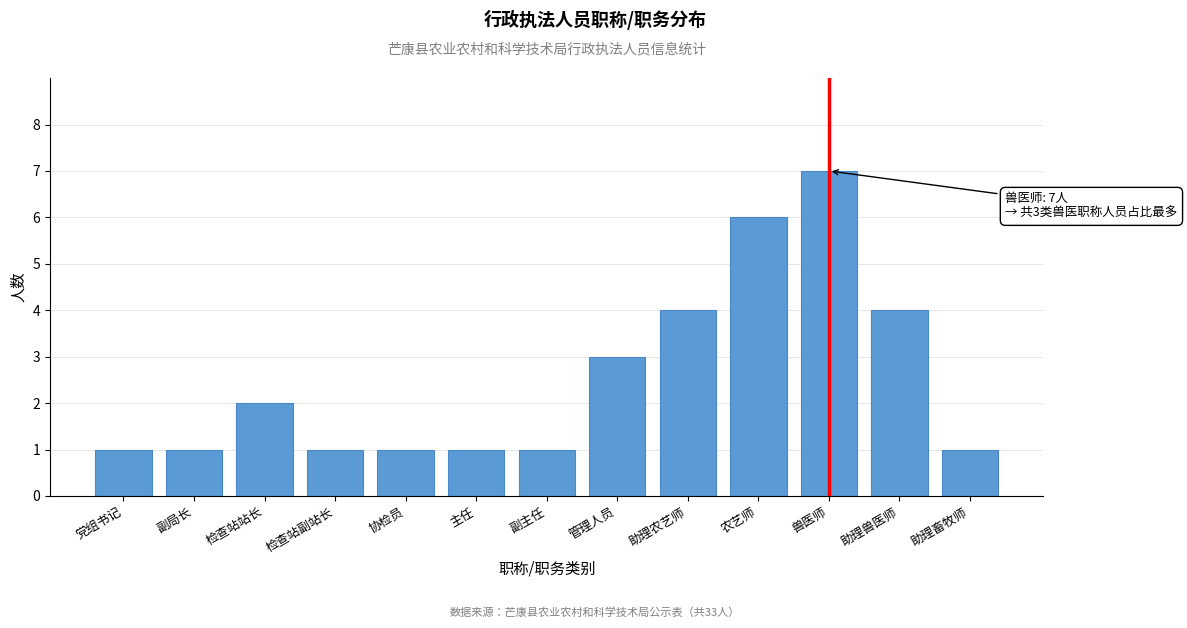

Reading right to left, extract all data points from this chart.

助理畜牧师=1	助理兽医师=4	兽医师=7	农艺师=6	助理农艺师=4	管理人员=3	副主任=1	主任=1	协检员=1	检查站副站长=1	检查站站长=2	副局长=1	党组书记=1